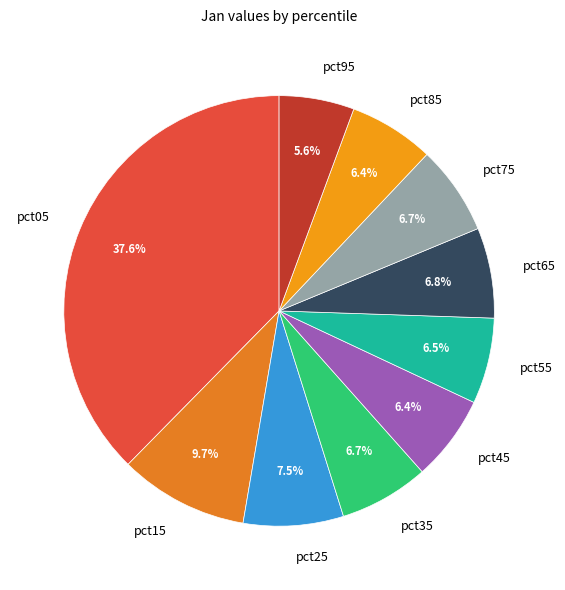

How many segments does this pie chart have?

10